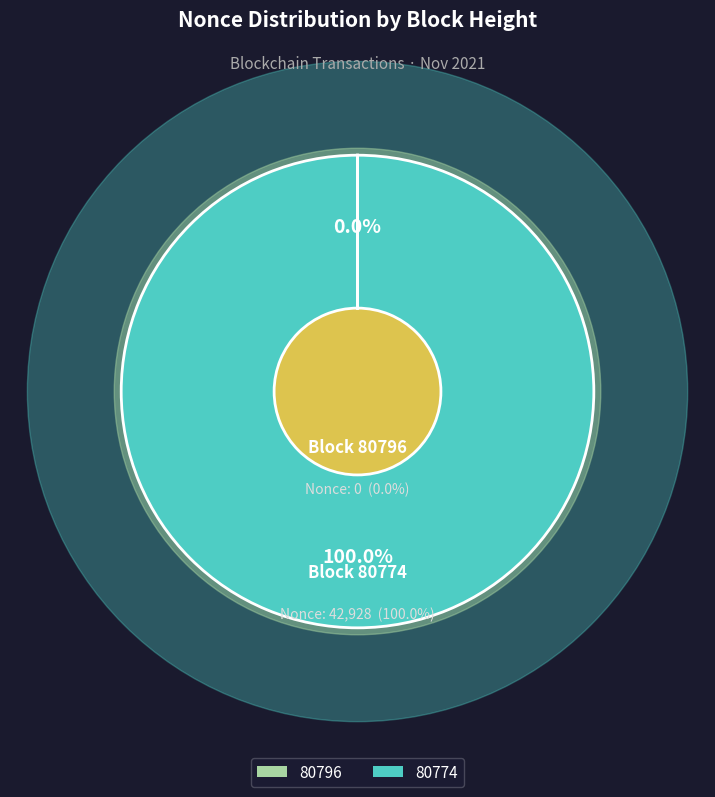

What percentage is the 80774 slice, to the nearest percent?

100%